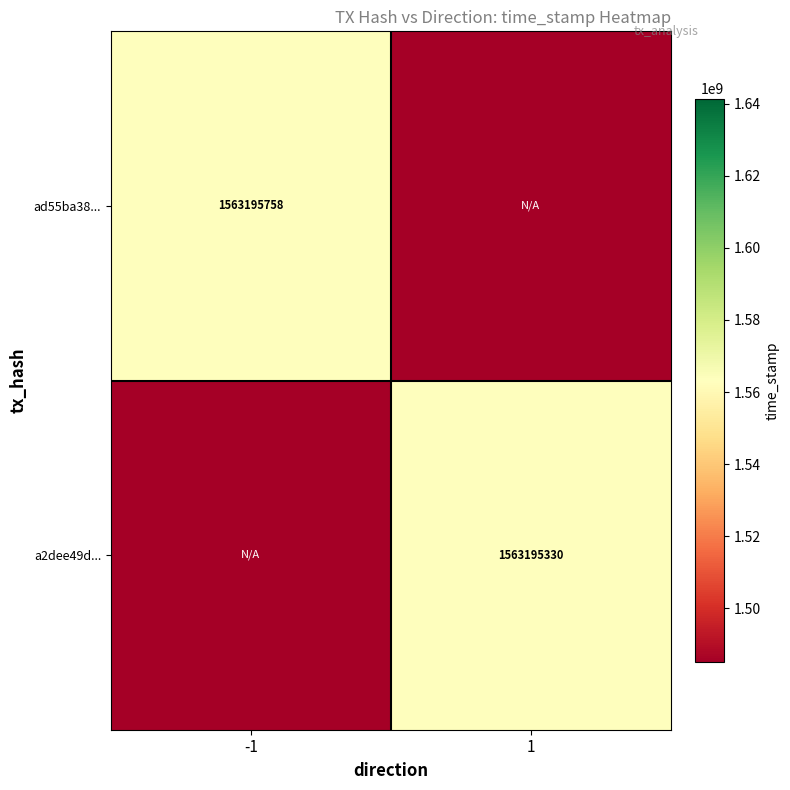

The value of a2dee49d... at 1 is 2531755498. True or false?

False